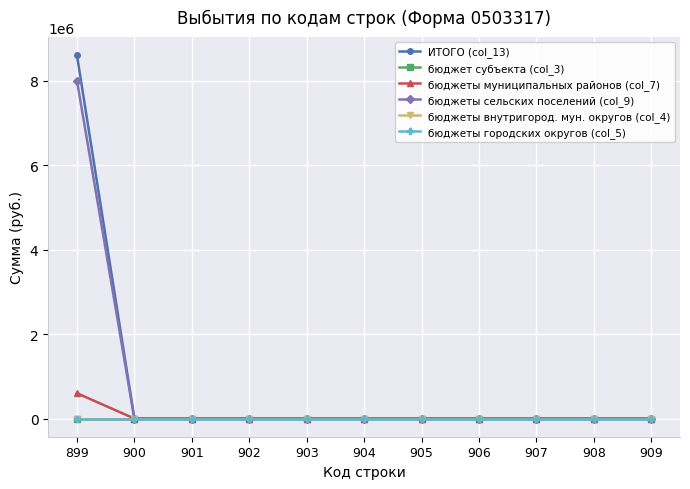

At which label does бюджеты внутригород. мун. округов (col_4) reach its peak?

899